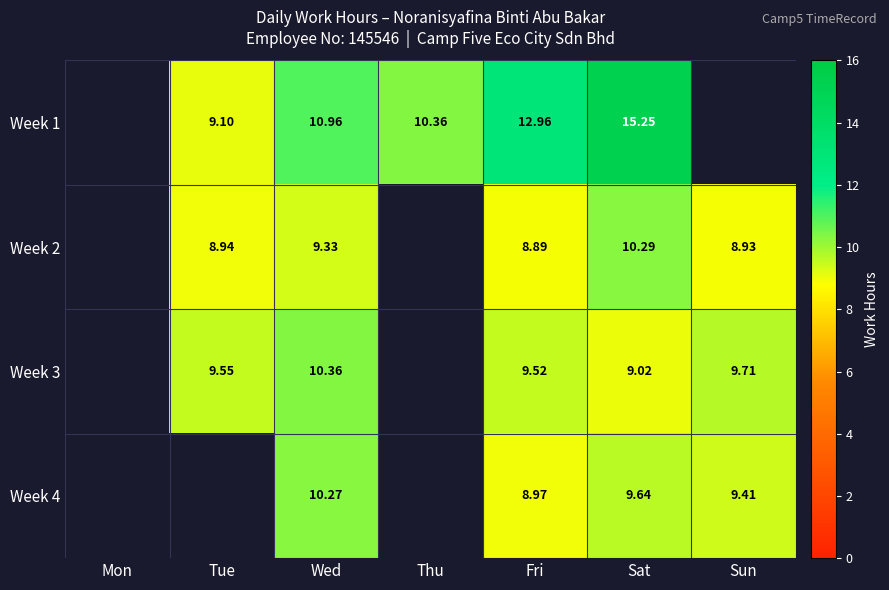

What is the maximum value shown in the chart?

15.2